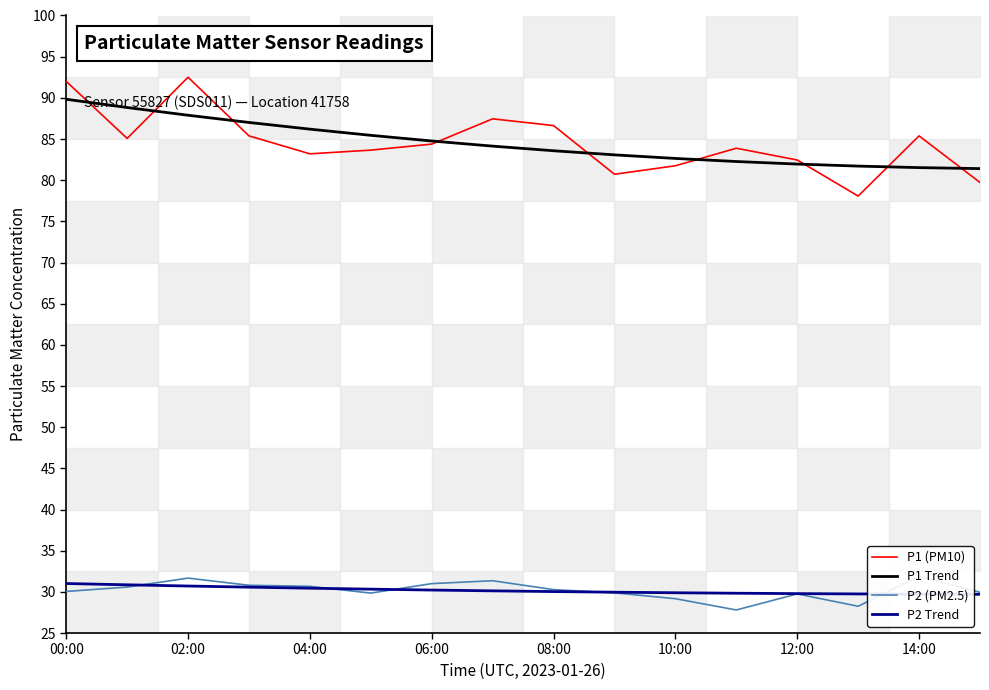

True or false: P1 (PM10) and P2 Trend cross at least once.

False